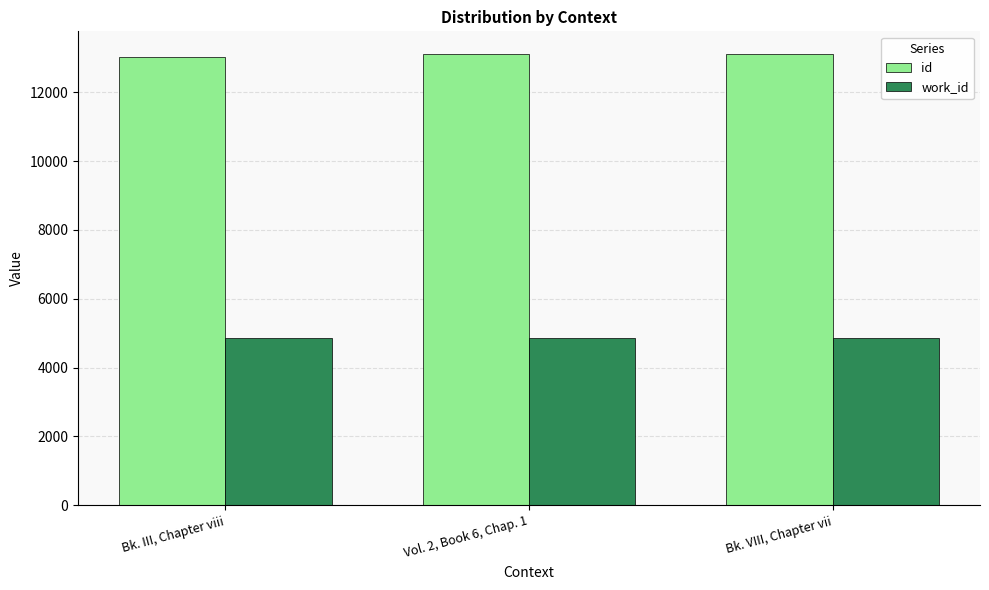

How many groups of bars are there?

3